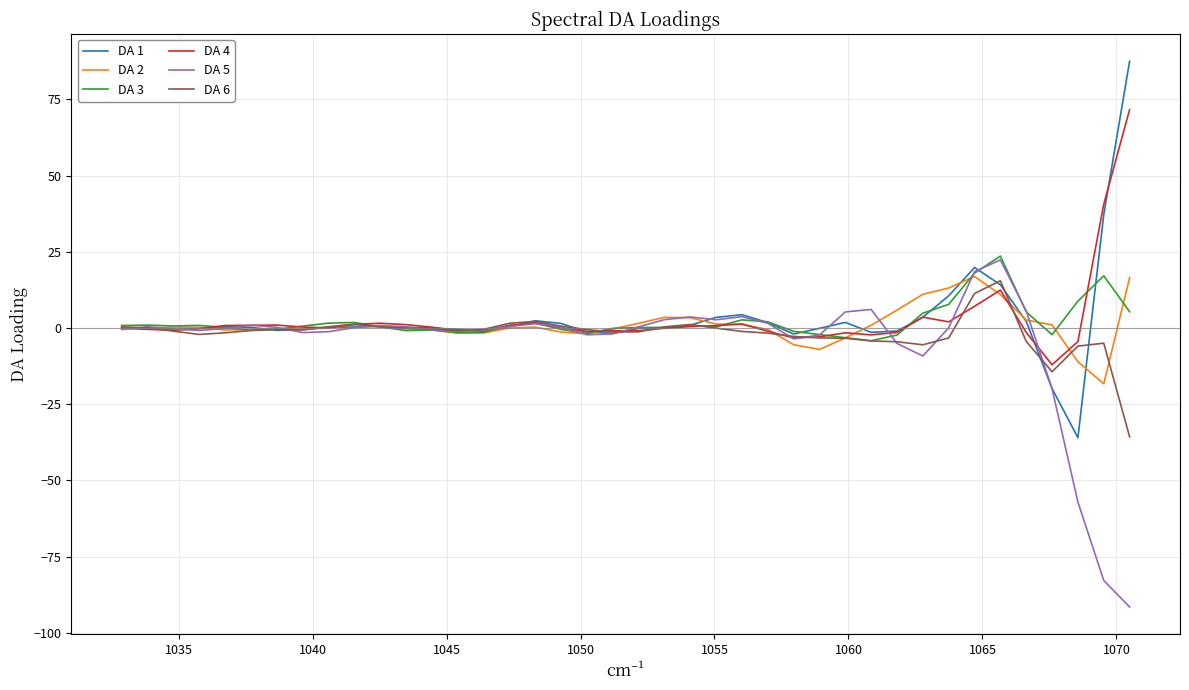

What is the highest value of the DA 1 series?

87.5